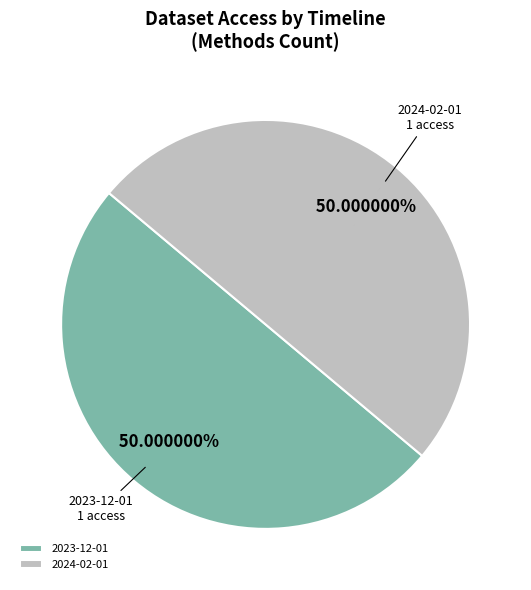

To the nearest percent, what is the difference between the largest and smallest slice percentages?

0%